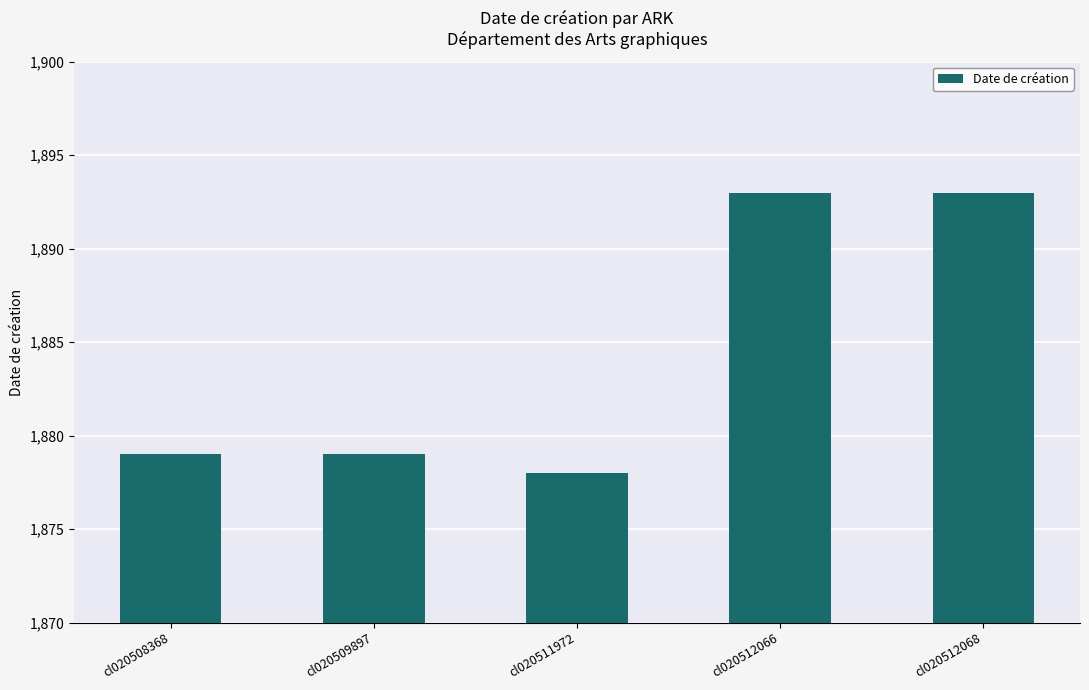

What is the value of the 2nd bar from the left?

1879